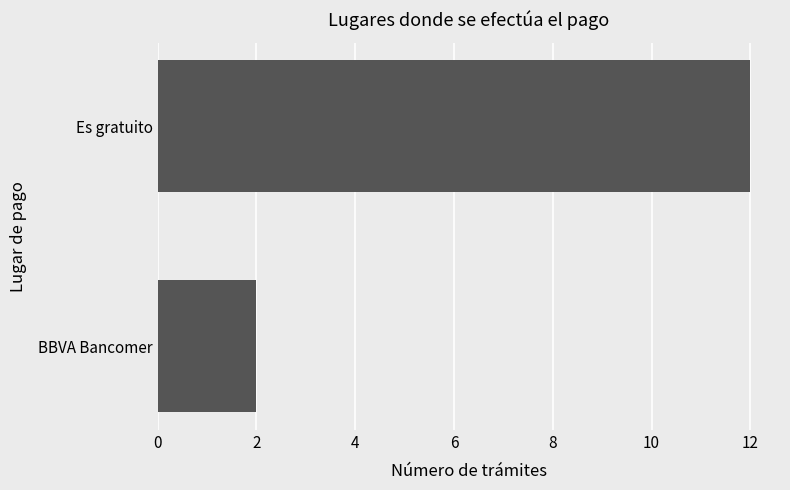

Are the bars grouped side by side (vs. stacked)?

No